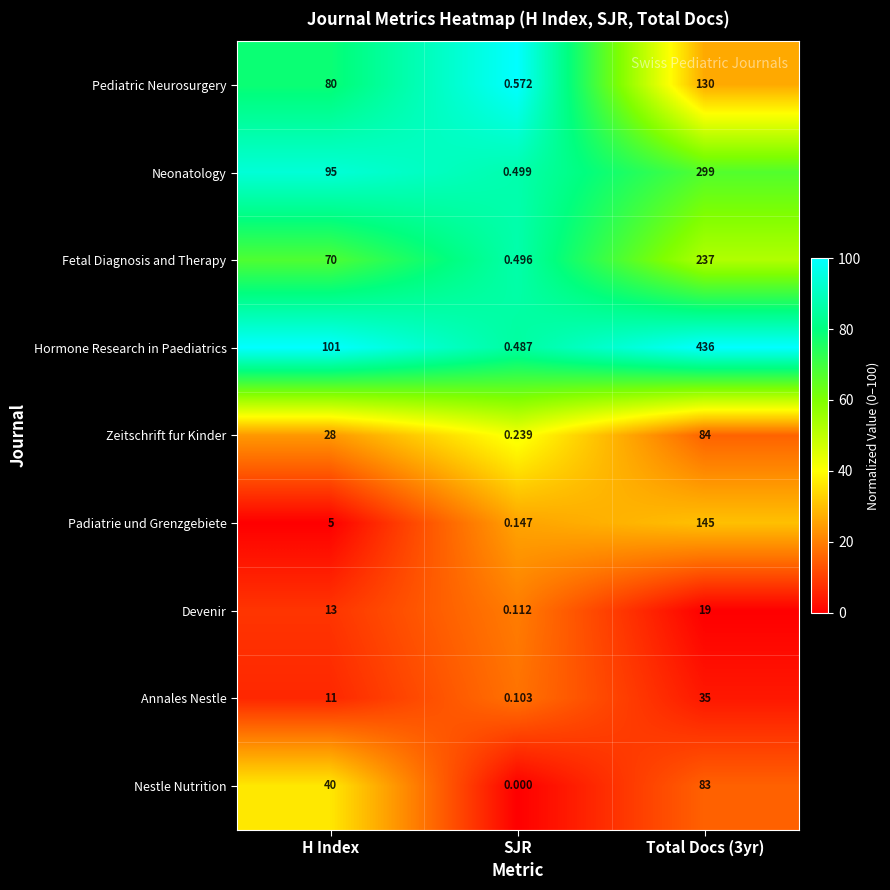

Which series changed the most between H Index and SJR?

Hormone Research in Paediatrics